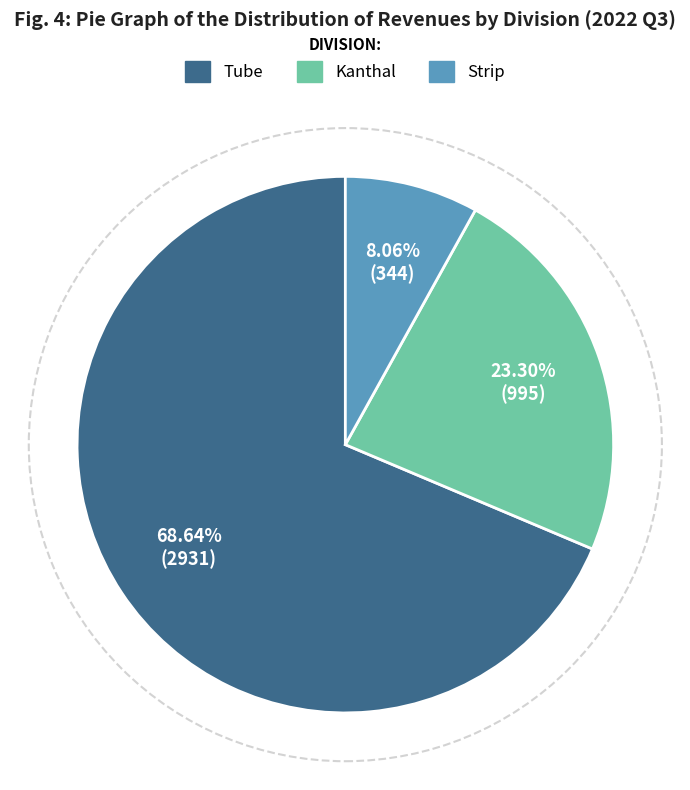

Which slice represents more than half of the pie?

Tube